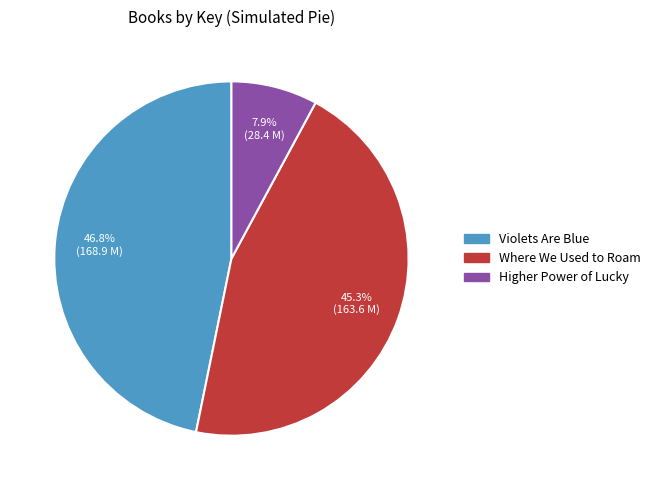

How many slices are in this pie chart?

3